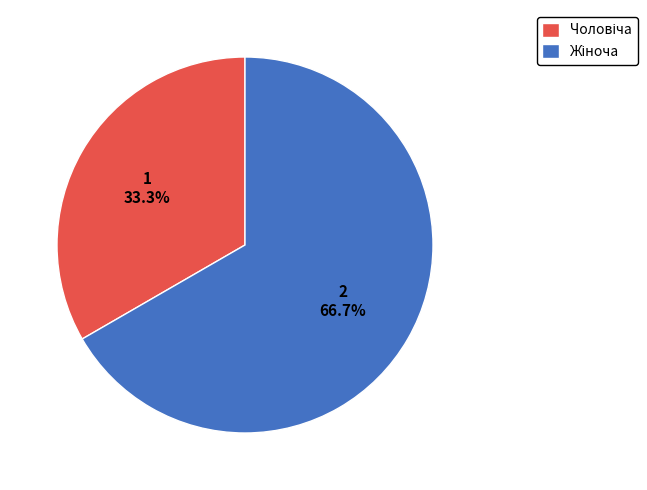

Is there a majority slice in this chart?

Yes